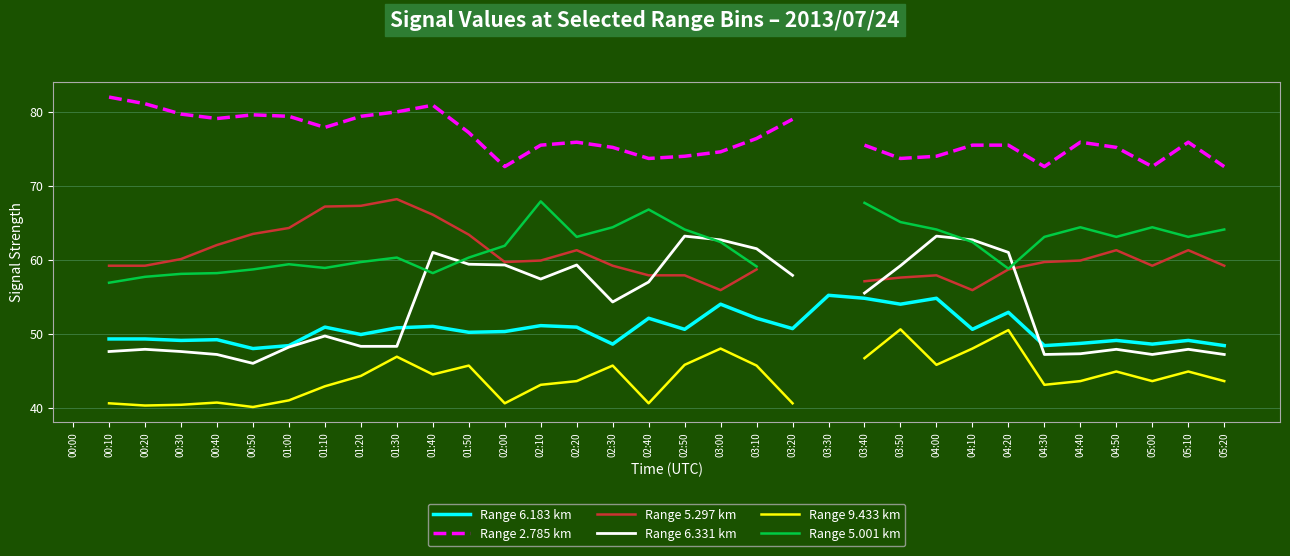

True or false: Range 6.183 km has more than 2 interior local peaks.

True